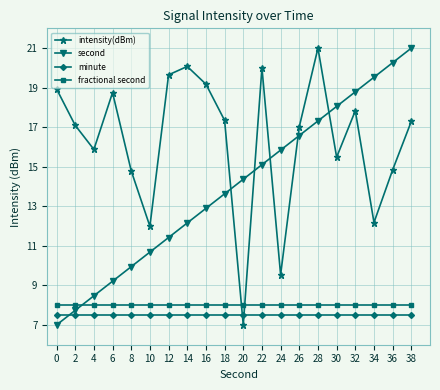

What is the total value across all series at 14?

47.7